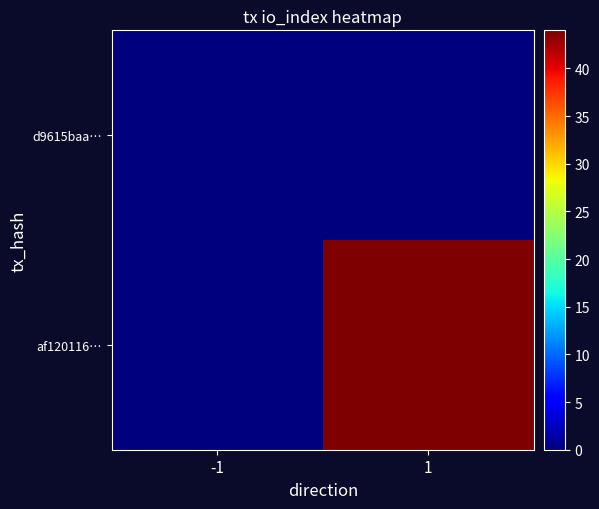

At -1, list the series in order from largest to smallest.

d9615baa…, af120116…